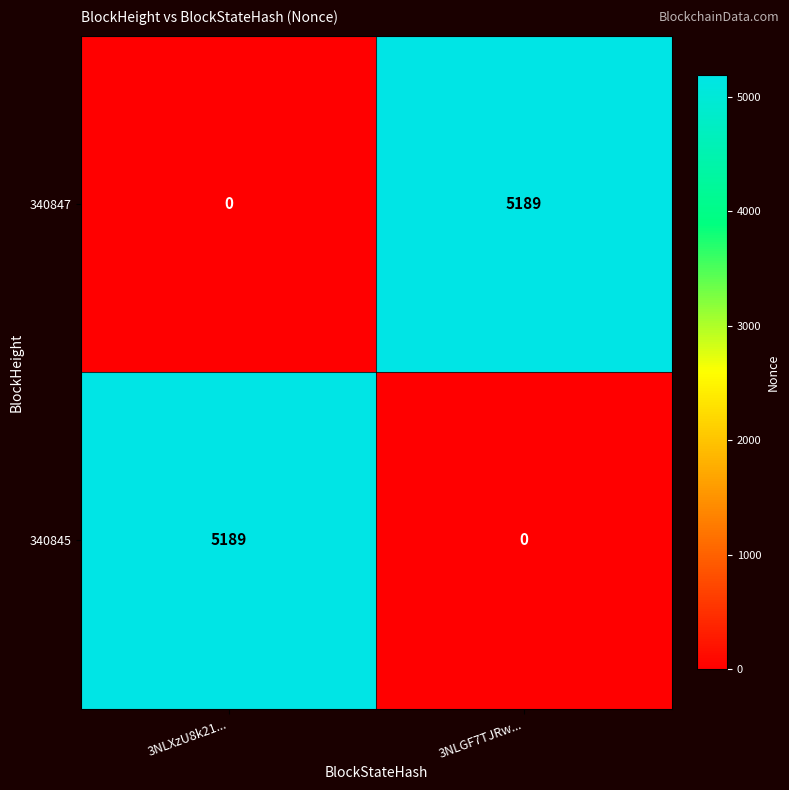

What is the difference between the highest and lowest values at 3NLGF7TJRw...?

5189